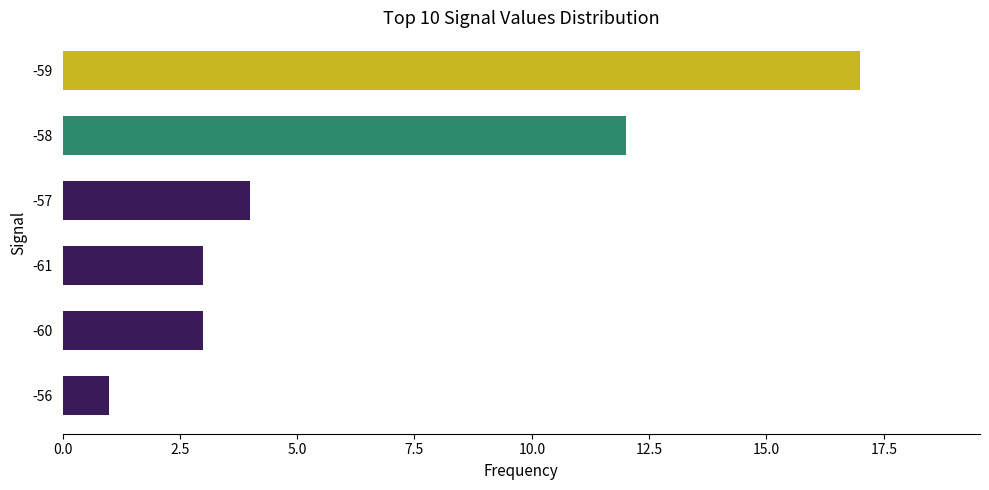

Approximately how many times larger is the value at -57 compared to -56?

4.0